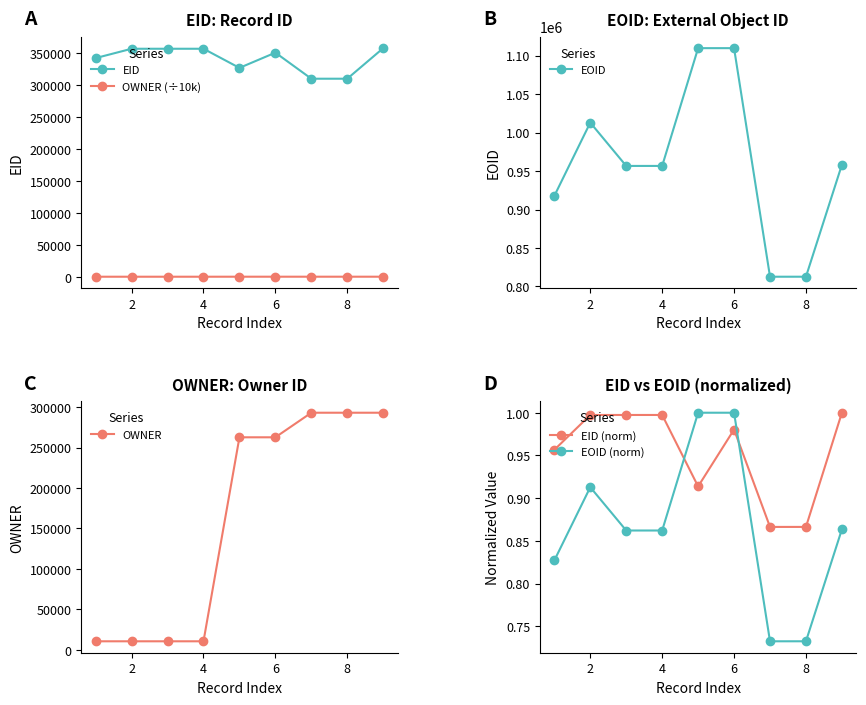

What is the value of the EOID (norm) point at the 6th from the left?

1.0